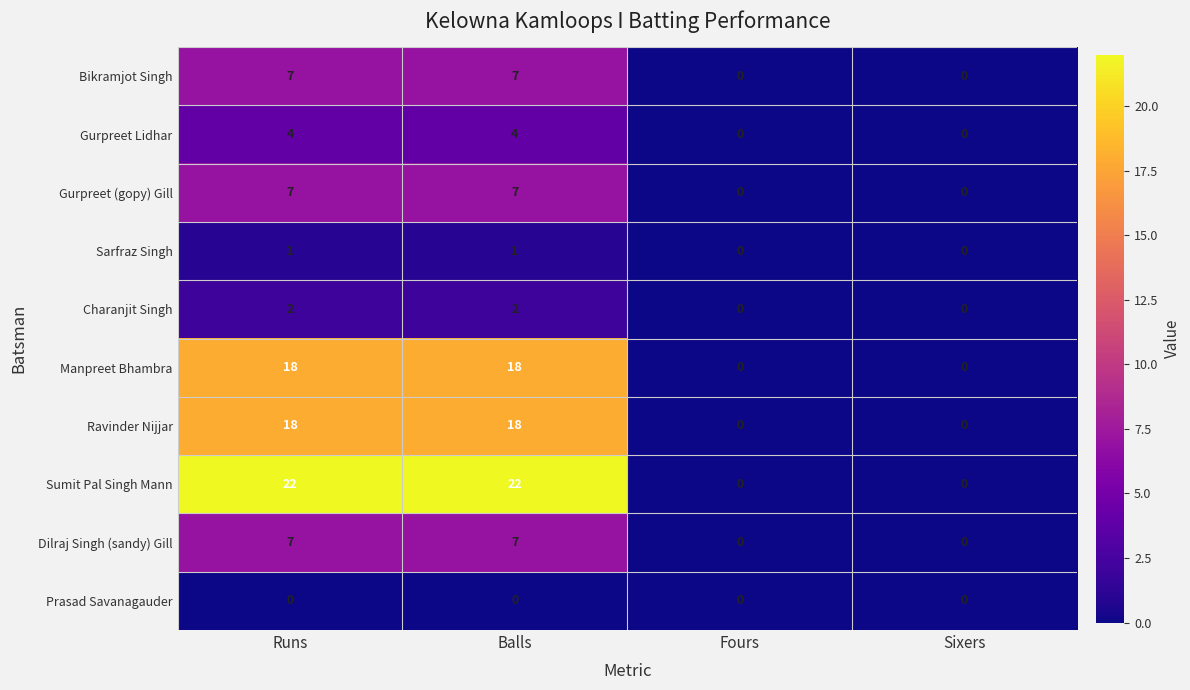

Count the number of categories in the chart.

4